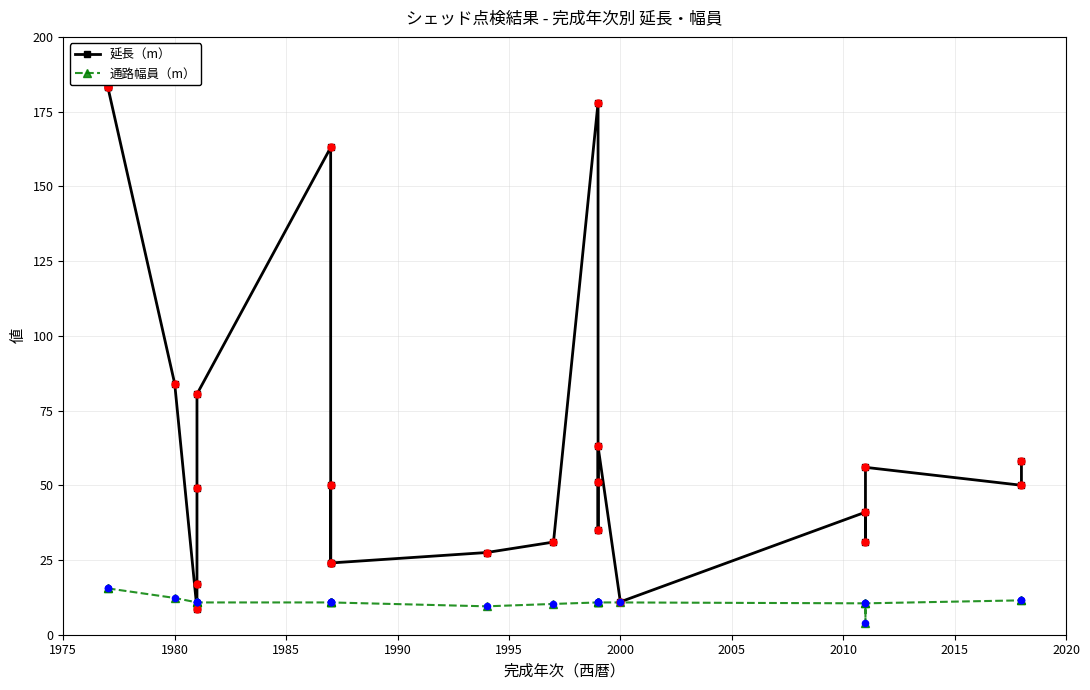

Is the value of 延長（m） at 2005 greater than the value of 通路幅員（m） at 17?

Yes